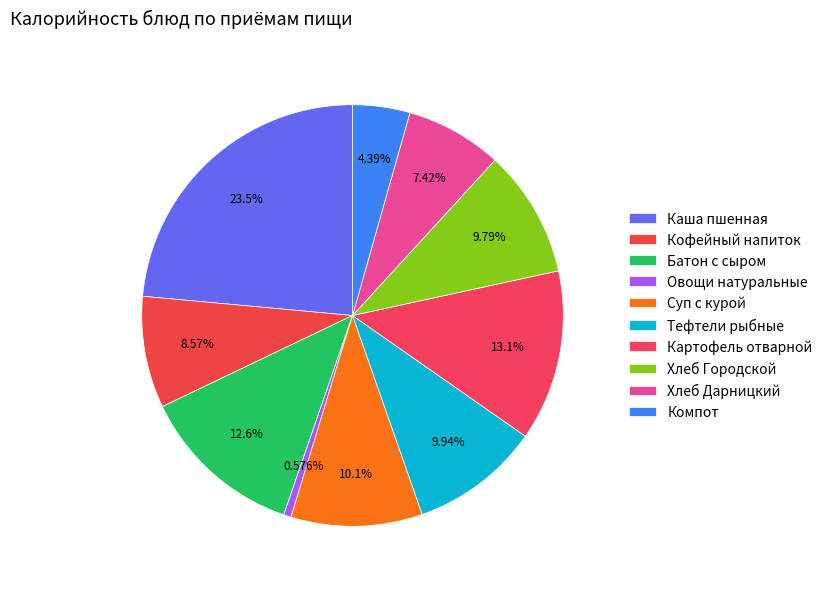

What is the change in value from Батон с сыром to Хлеб Городской?

-39